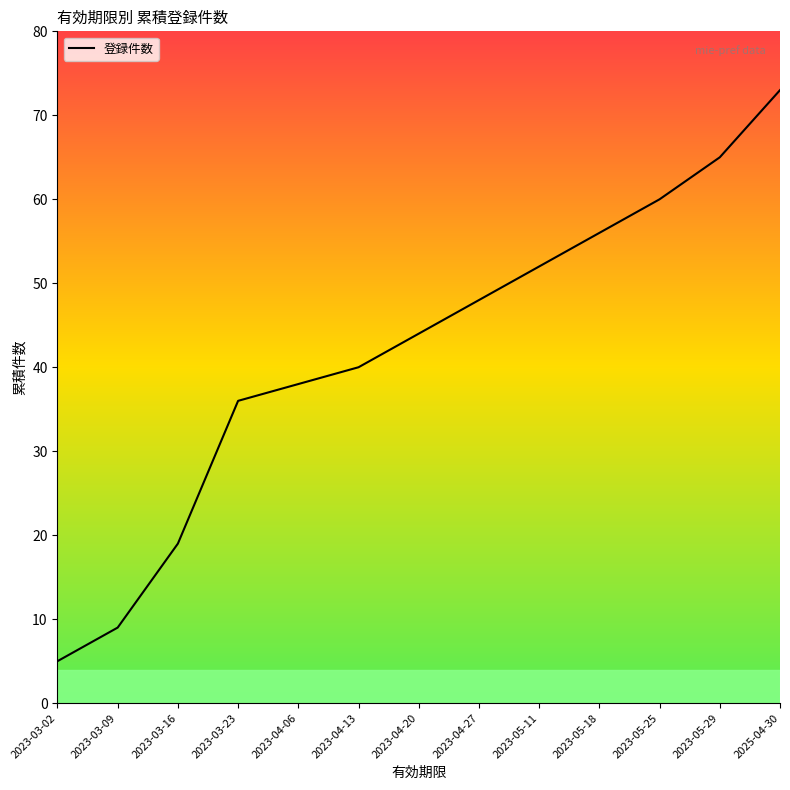

Which category has the highest value across all series?

2025-04-30